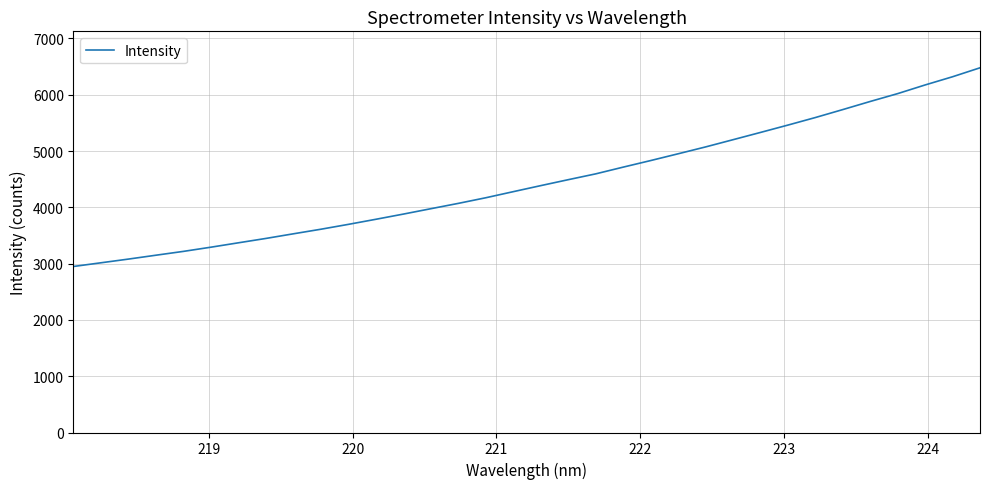

What is the difference between the maximum and minimum values?

3529.0